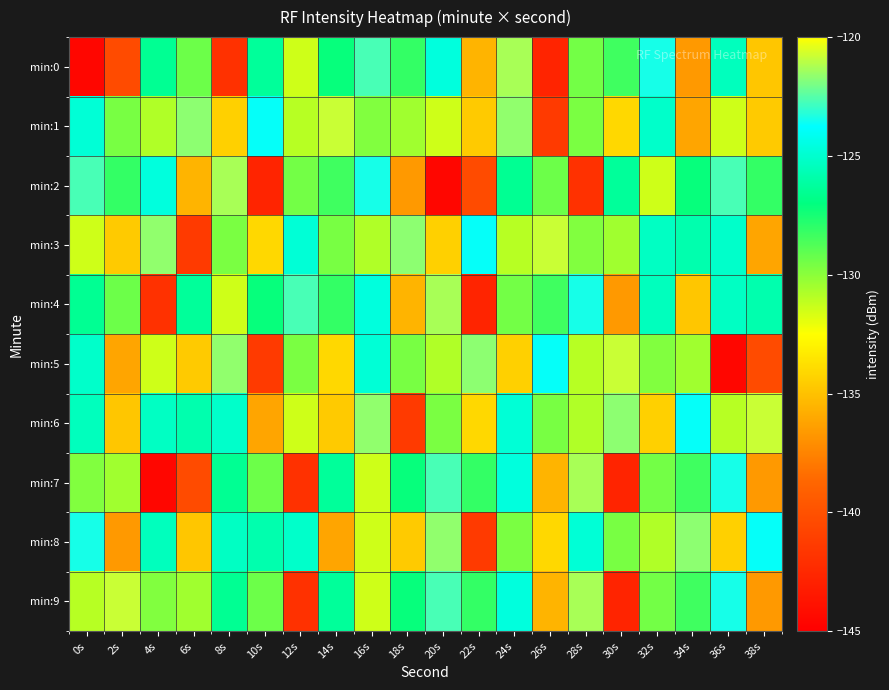

Between 32s and 16s, which is larger?

16s